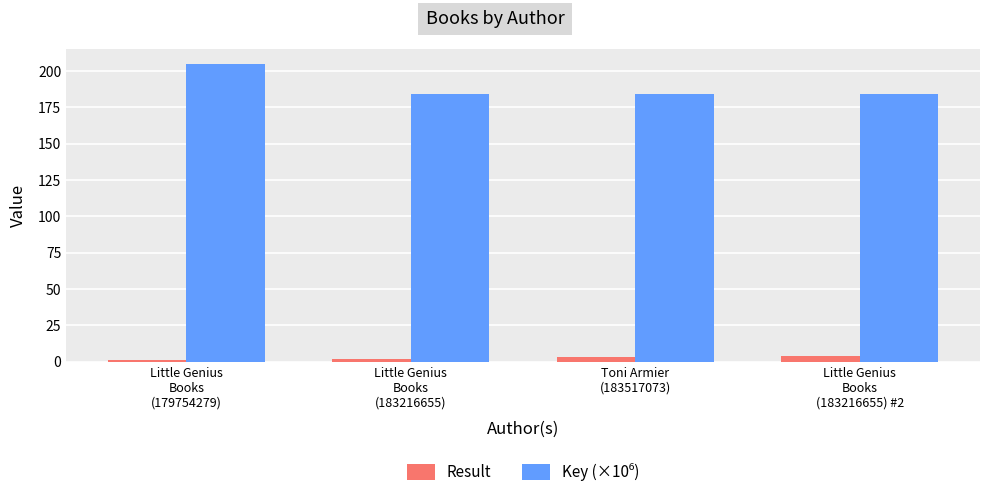

What is the average value of the Result series?

2.5